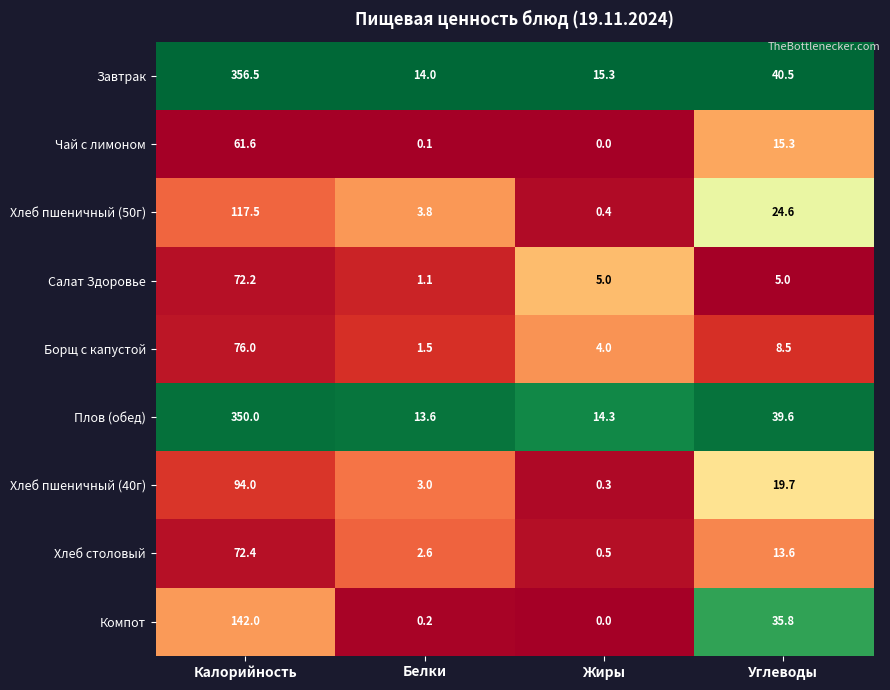

What is the sum of the Хлеб пшеничный (40г) values at Калорийность and Углеводы?

113.7